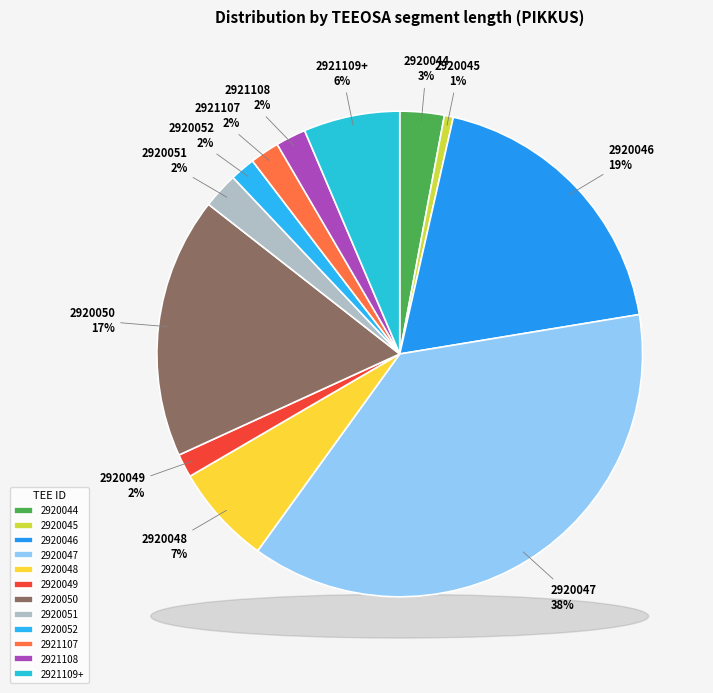

True or false: 2 accounts for 26% of the total.

False